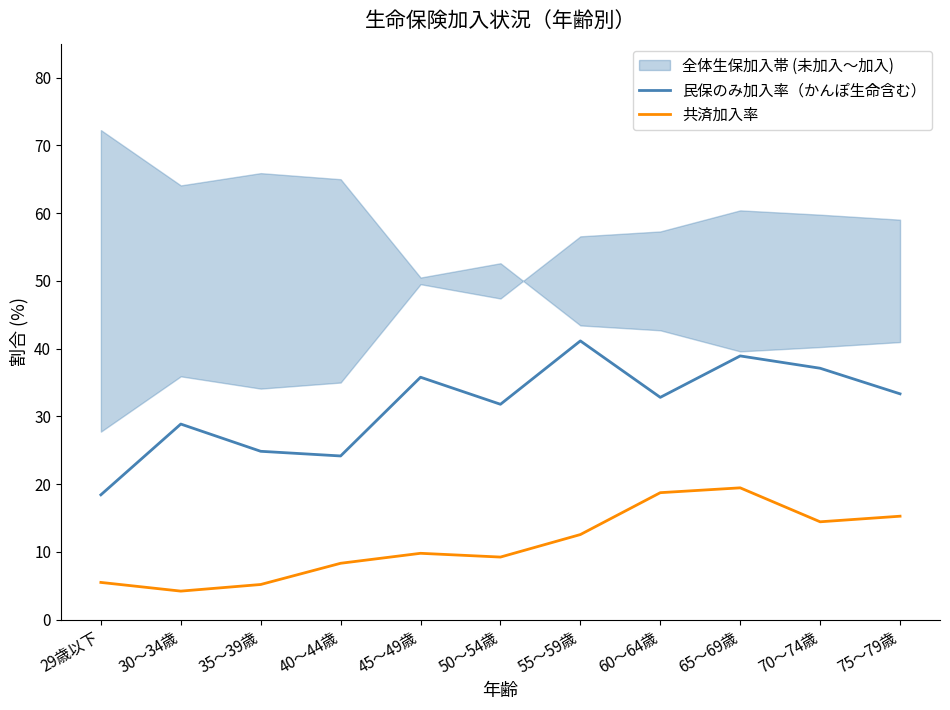

Which category has the lowest value in the 共済加入率 series?

30～34歳